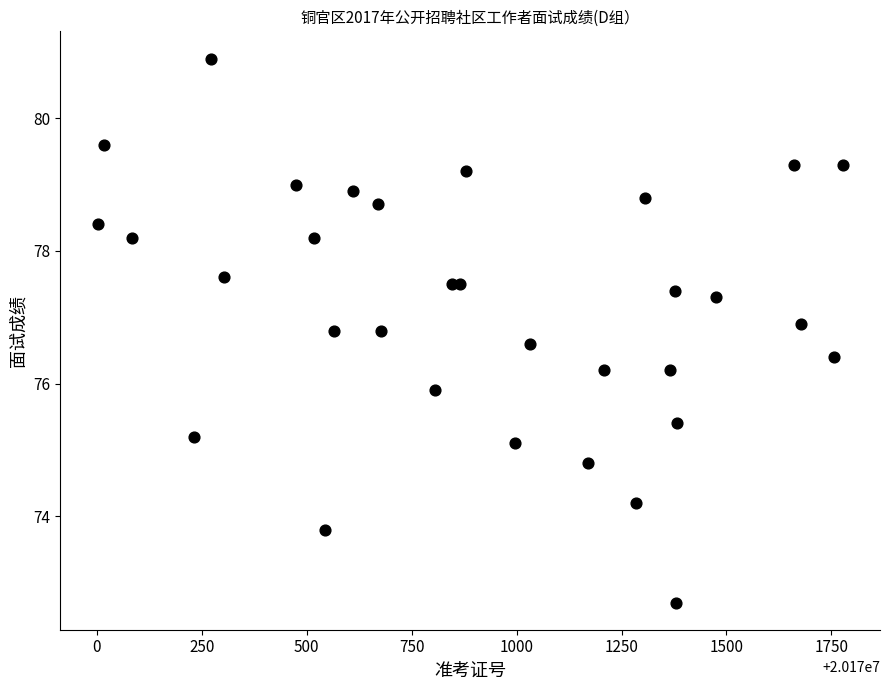

What Y value in the scatter plot is closest to 76?

75.9